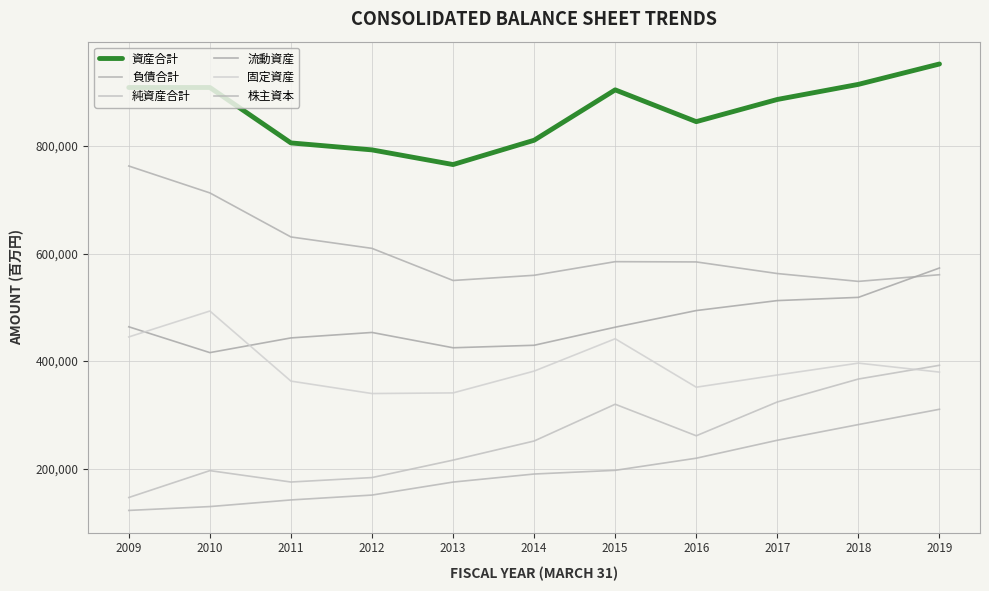

Reading left to right, list all the values displayed in this chart.

資産合計: 2009=908941	2010=908938	2011=805797	2012=792848	2013=765563	2014=810774	2015=904522	2016=845378	2017=886663	2018=914744	2019=952659
負債合計: 2009=762828	2010=712804	2011=630861	2012=609630	2013=549890	2014=559548	2015=584885	2016=584397	2017=562800	2018=548197	2019=560598
純資産合計: 2009=146113	2010=196134	2011=174935	2012=183217	2013=215672	2014=251225	2015=319636	2016=260980	2017=323863	2018=366546	2019=392061
流動資産: 2009=463721	2010=415673	2011=443024	2012=453197	2013=424706	2014=429338	2015=462969	2016=493932	2017=512470	2018=518471	2019=573096
固定資産: 2009=444850	2010=493048	2011=362662	2012=339532	2013=340721	2014=381269	2015=441451	2016=351327	2017=374060	2018=396134	2019=379410
株主資本: 2009=122083	2010=129235	2011=141592	2012=150648	2013=174824	2014=189804	2015=196680	2016=219221	2017=252619	2018=281805	2019=310276